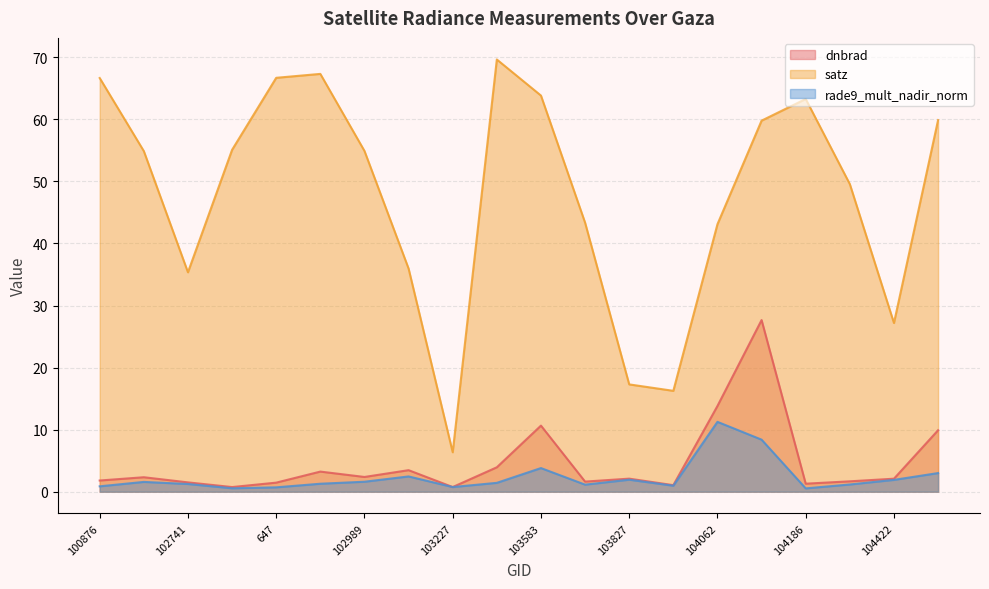

True or false: satz and dnbrad intersect in this chart.

False